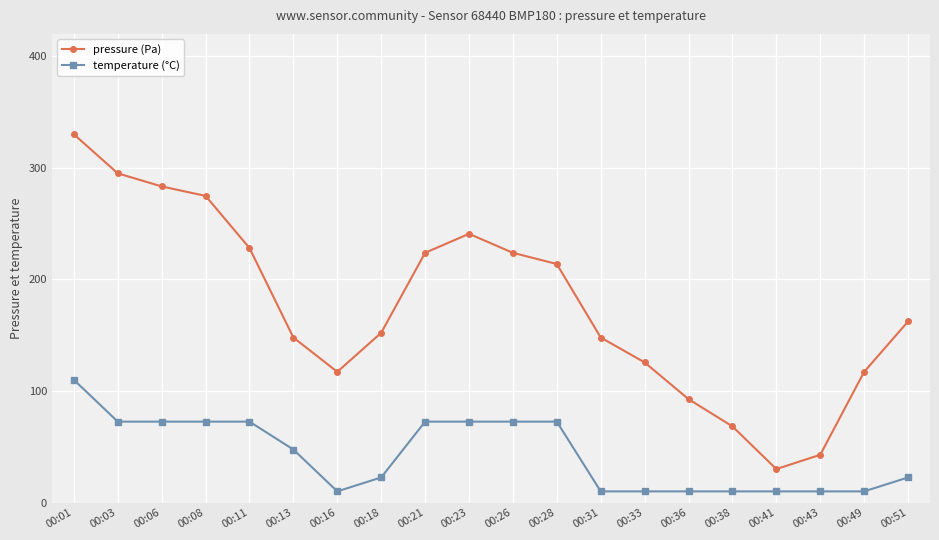

How many values in the temperature (°C) series exceed 47?

10